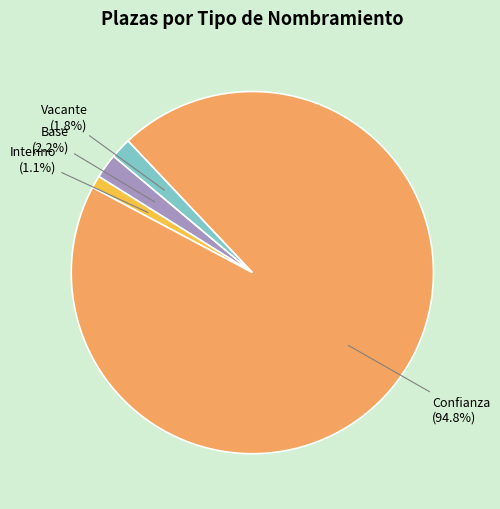

What percentage is the Vacante slice, to the nearest percent?

2%